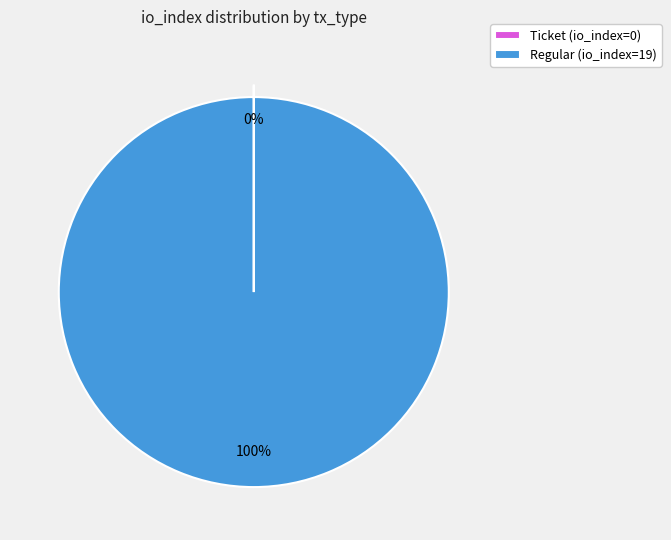

Which category has the biggest portion of the pie?

Regular